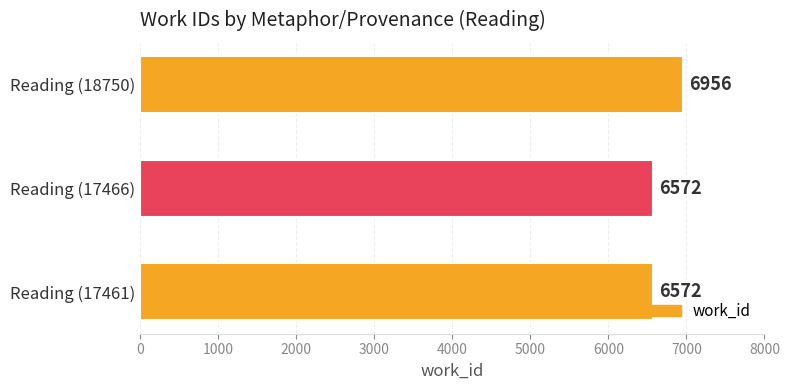

How many data points are above 6572?

1